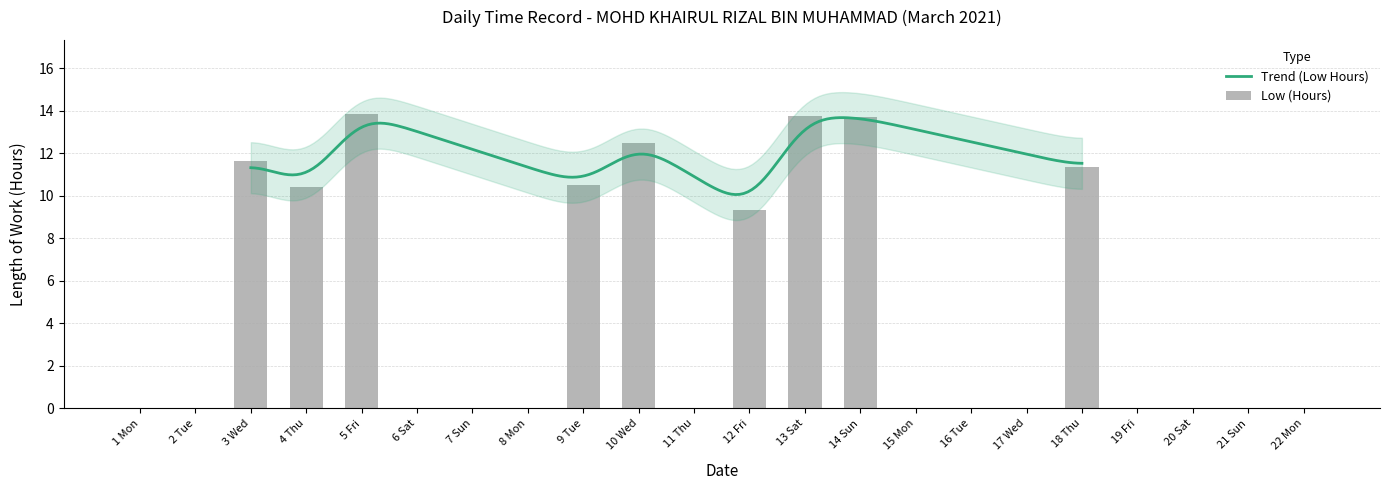

What is the change in value from 10 Wed to 12 Fri?

-3.2